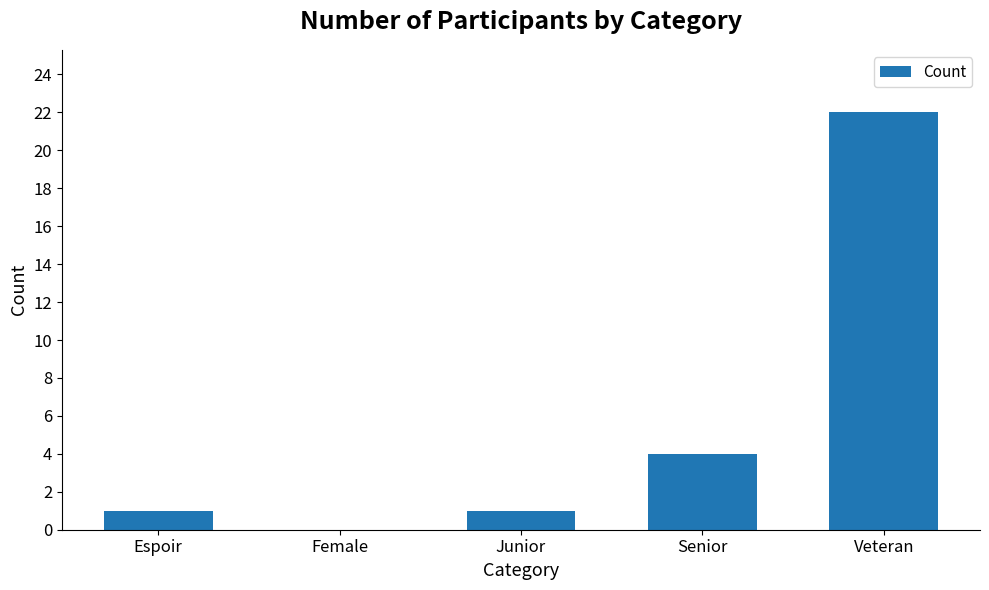

Are the bars grouped side by side (vs. stacked)?

No